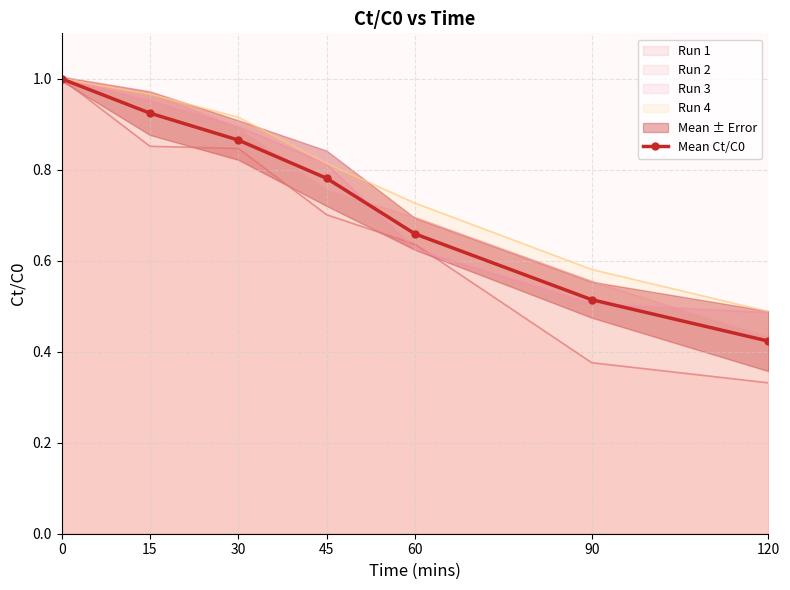

What is the sum of the values at 60 and 90?

1.2